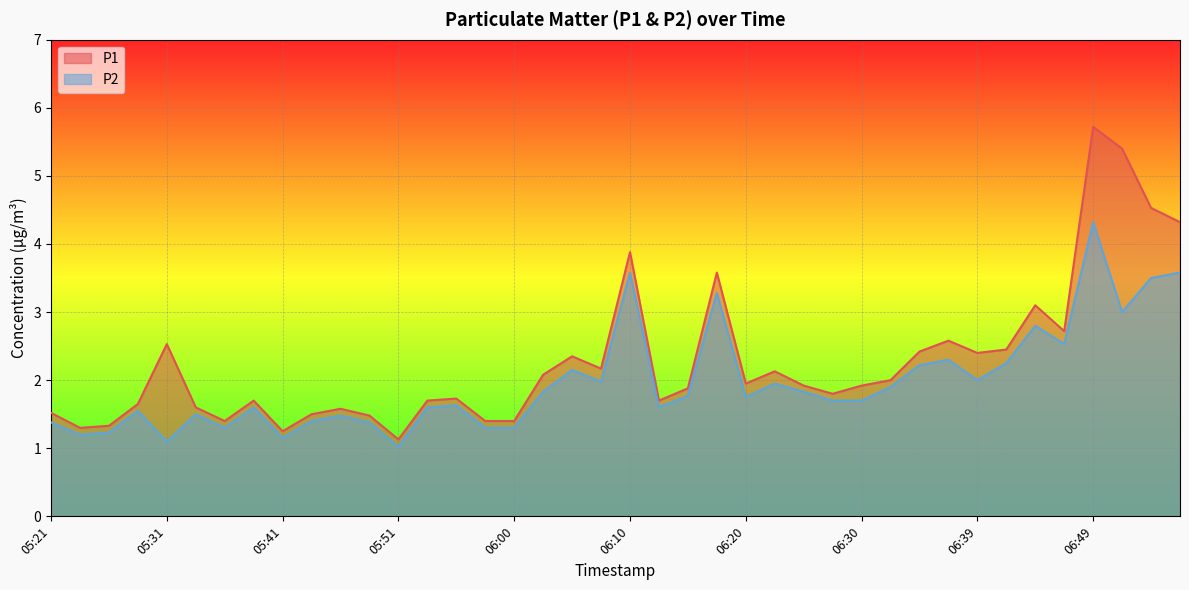

What is the highest value of the P1 series?

5.7